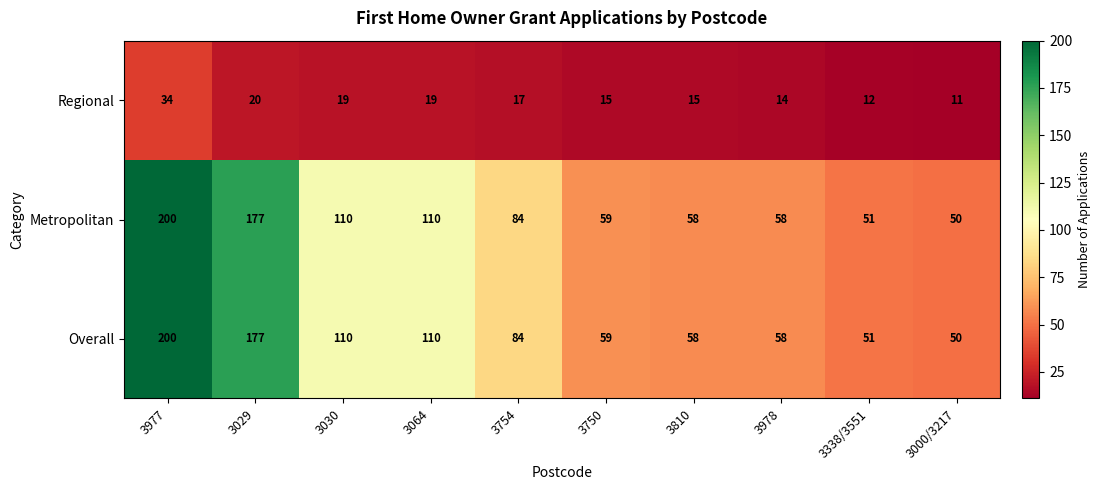

At how many categories does at least one series exceed 76?

5